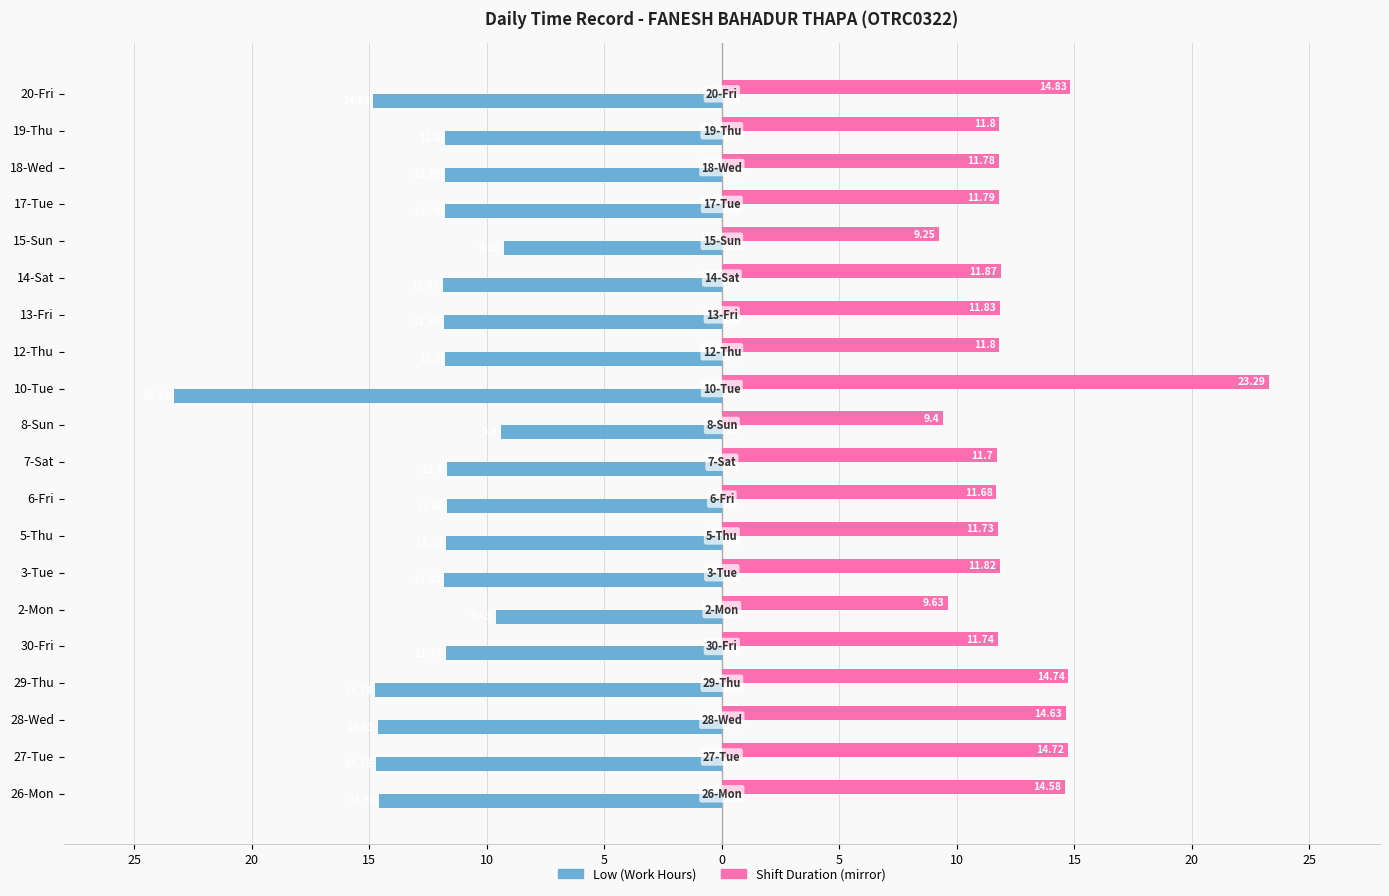

Is it true that Low (Work Hours) equals -9.6 at 2-Mon?

True